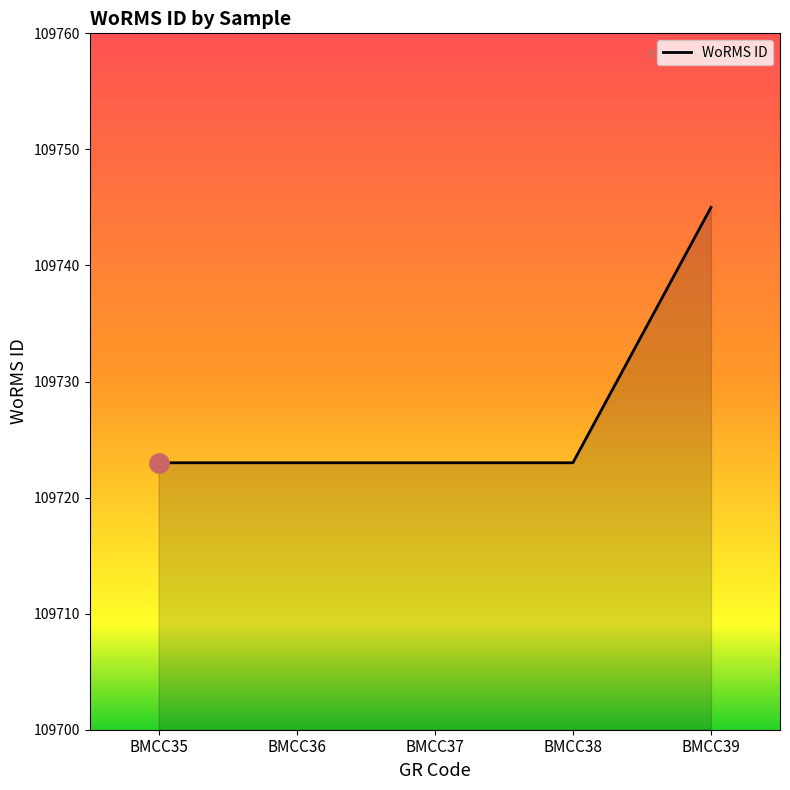

The value at BMCC38 is 49561. True or false?

False